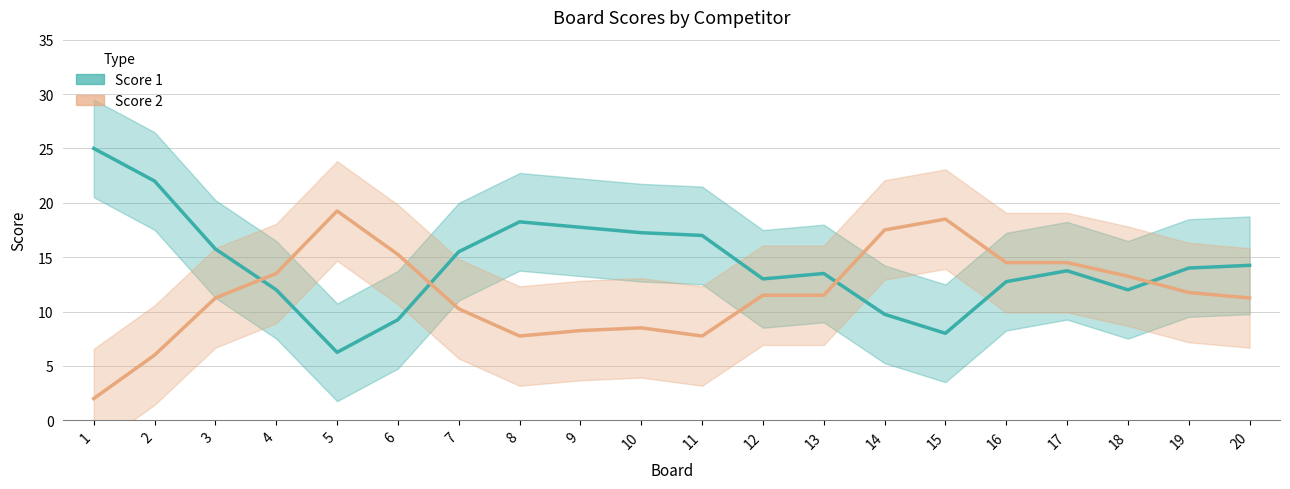

At 6, list the series in order from largest to smallest.

Score 2, Score 1